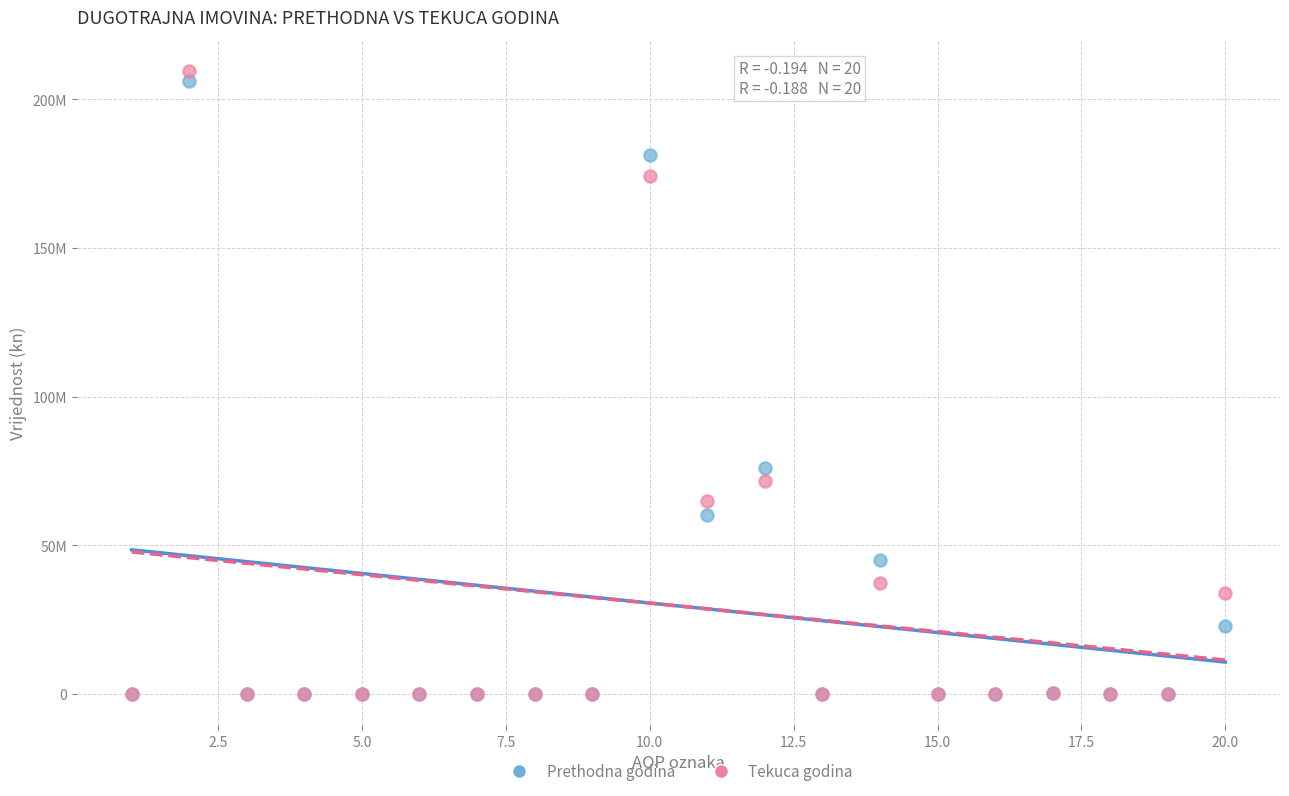

Which series reaches the maximum Y coordinate?

Tekuca godina